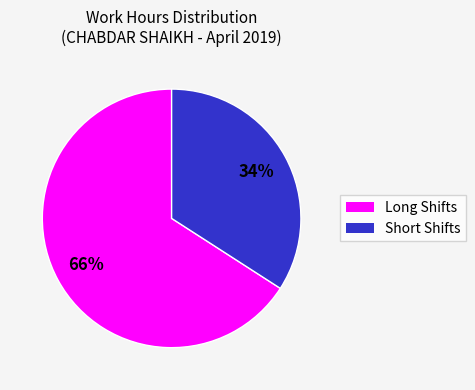

To the nearest percent, what is the average slice percentage?

50%